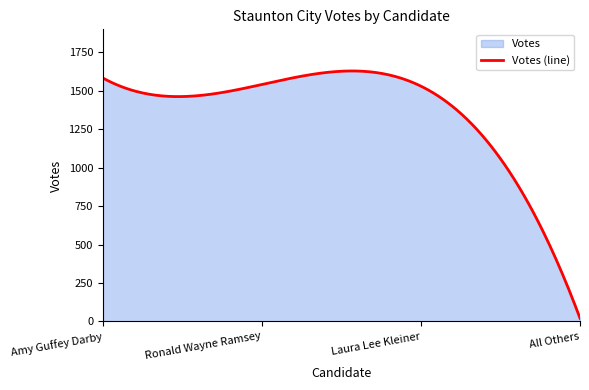

What position from the left is Amy Guffey Darby?

1